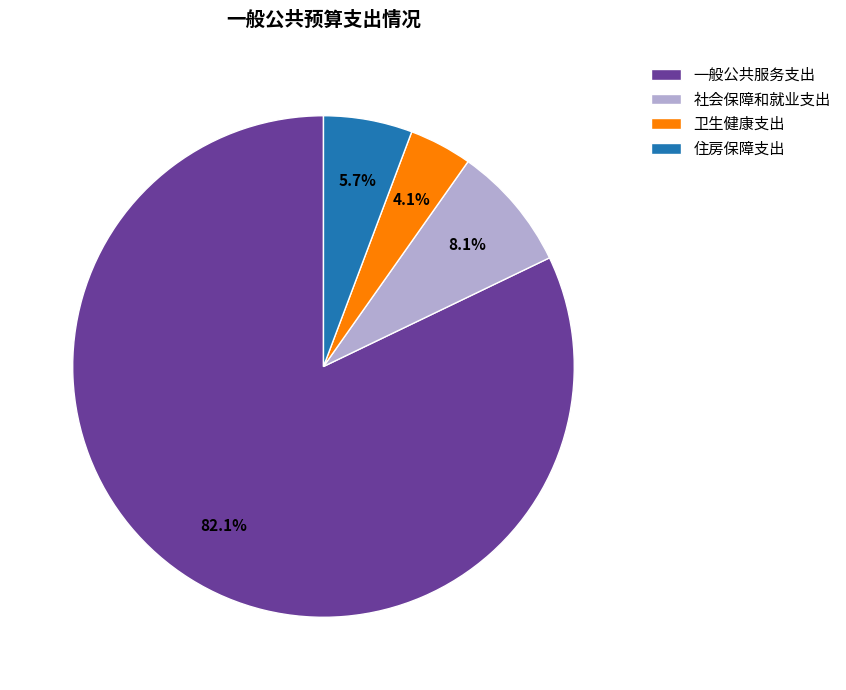

To the nearest percent, what is the average slice percentage?

25%